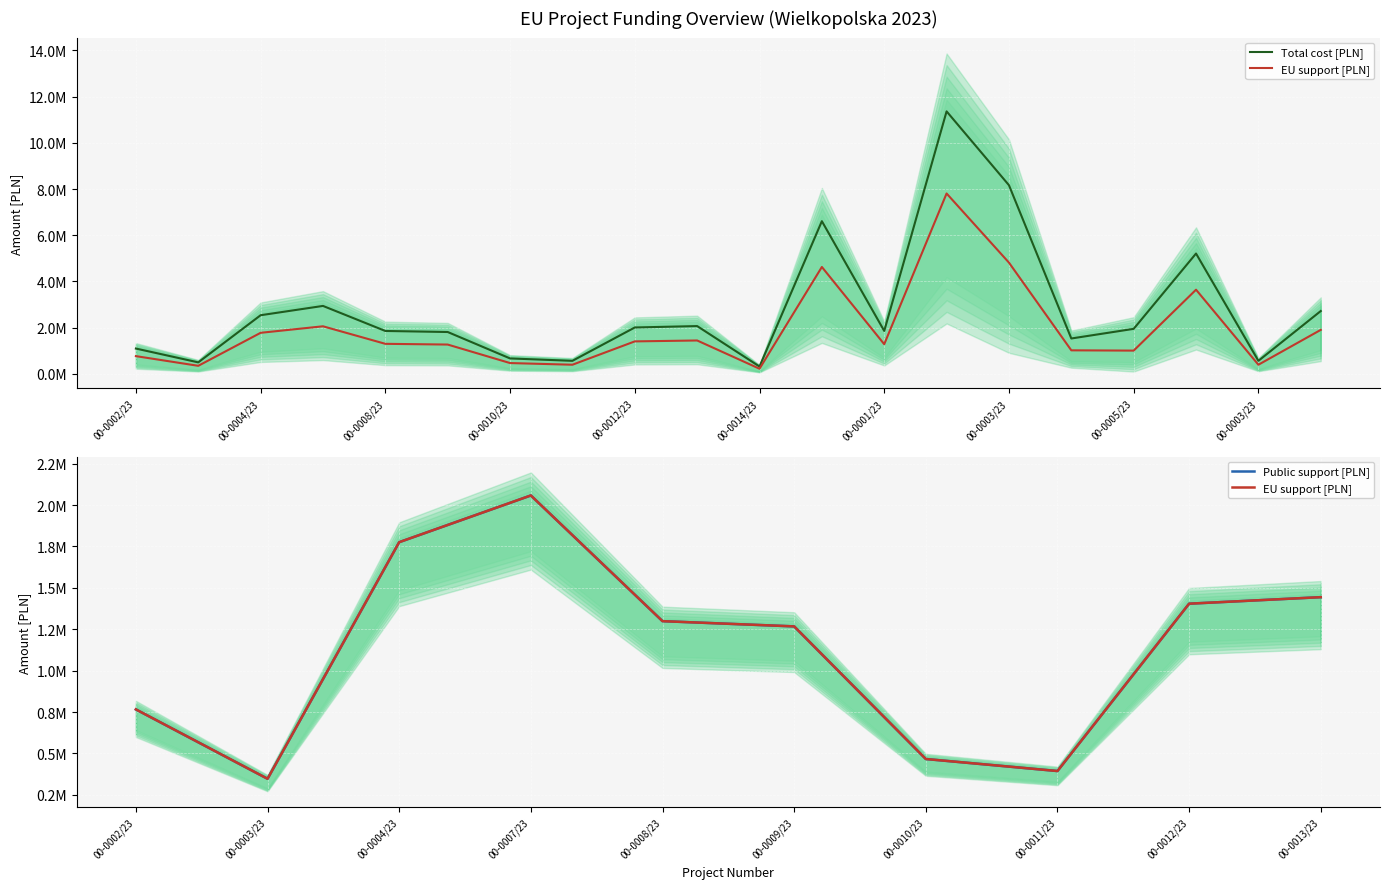

The value of Total cost [PLN] at FEWP.02.10-IZ.00-0001/23 is 5207028.0. True or false?

True